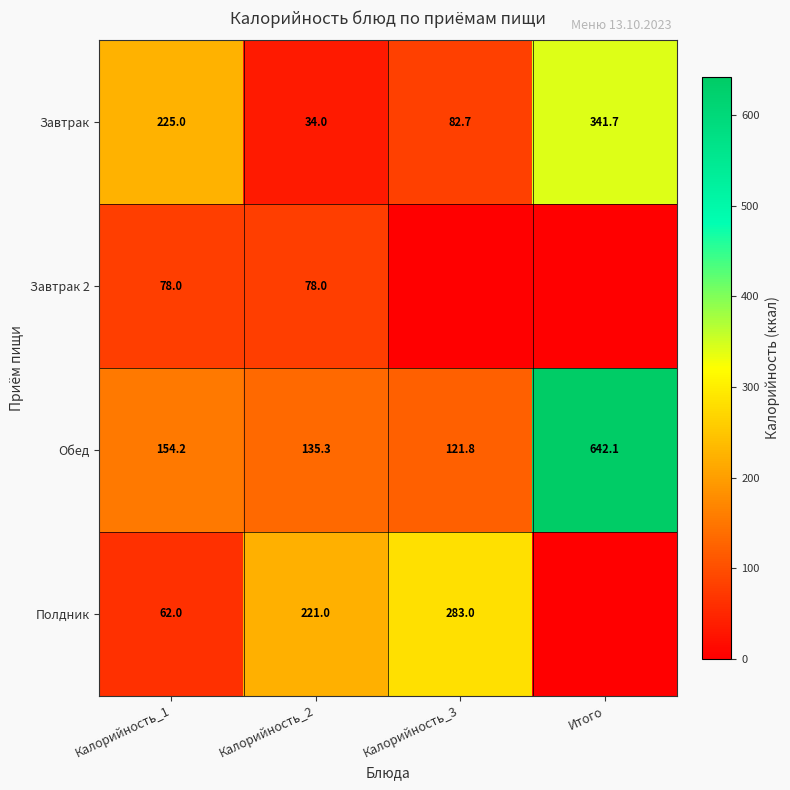

What is the difference between the highest and lowest values at Калорийность_1?

163.0